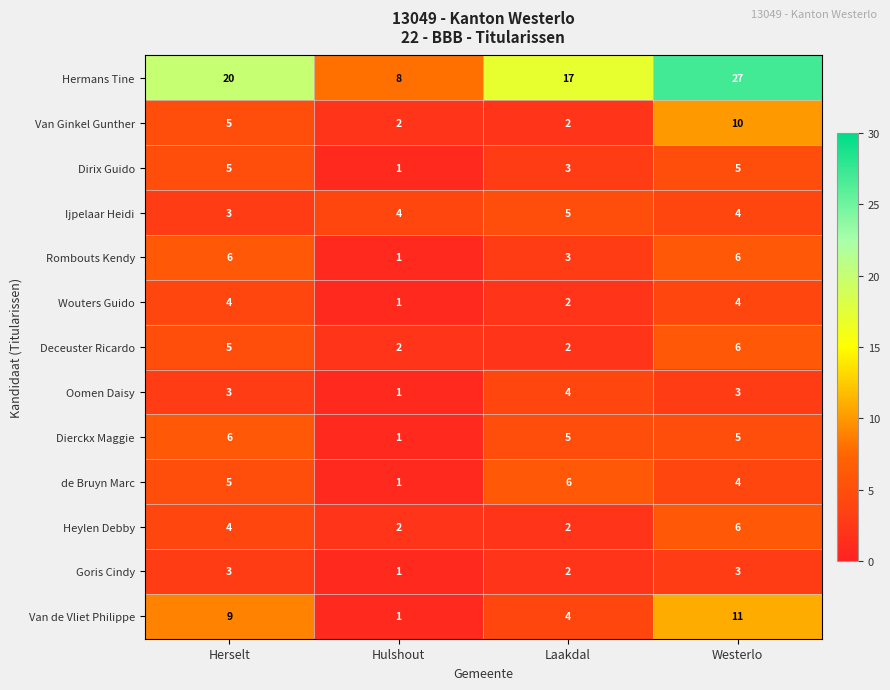

How many Van de Vliet Philippe values are between 4 and 11?

3